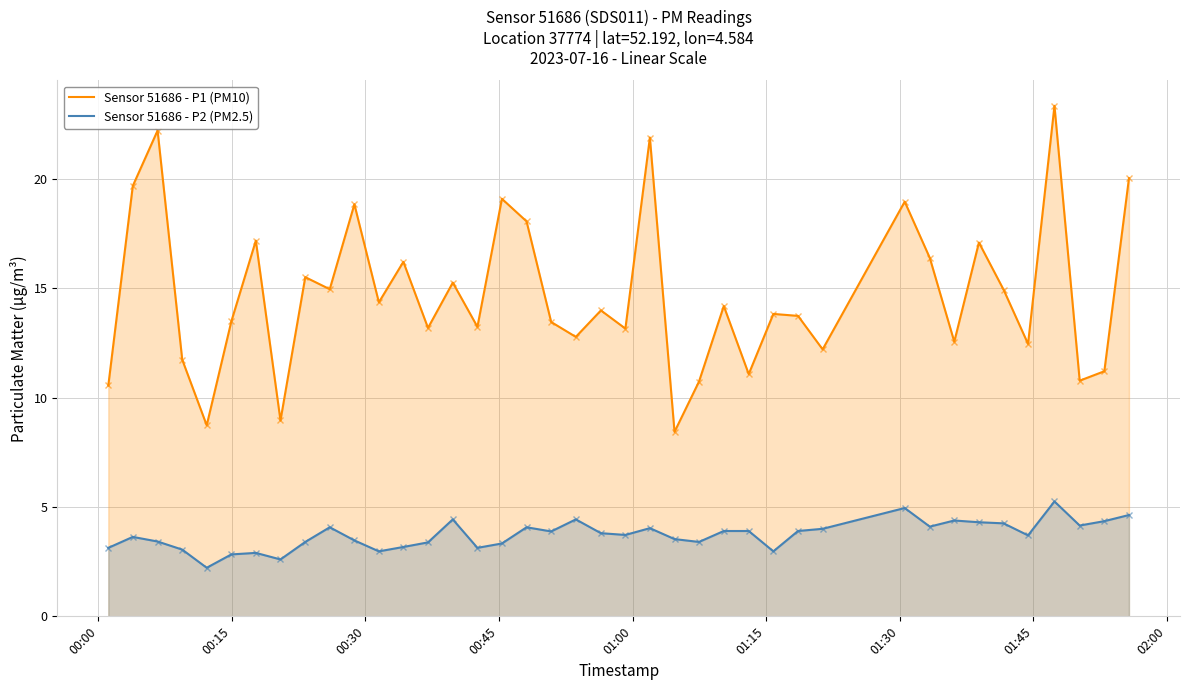

Which series has the largest total across all categories?

Sensor 51686 - P1 (PM10)